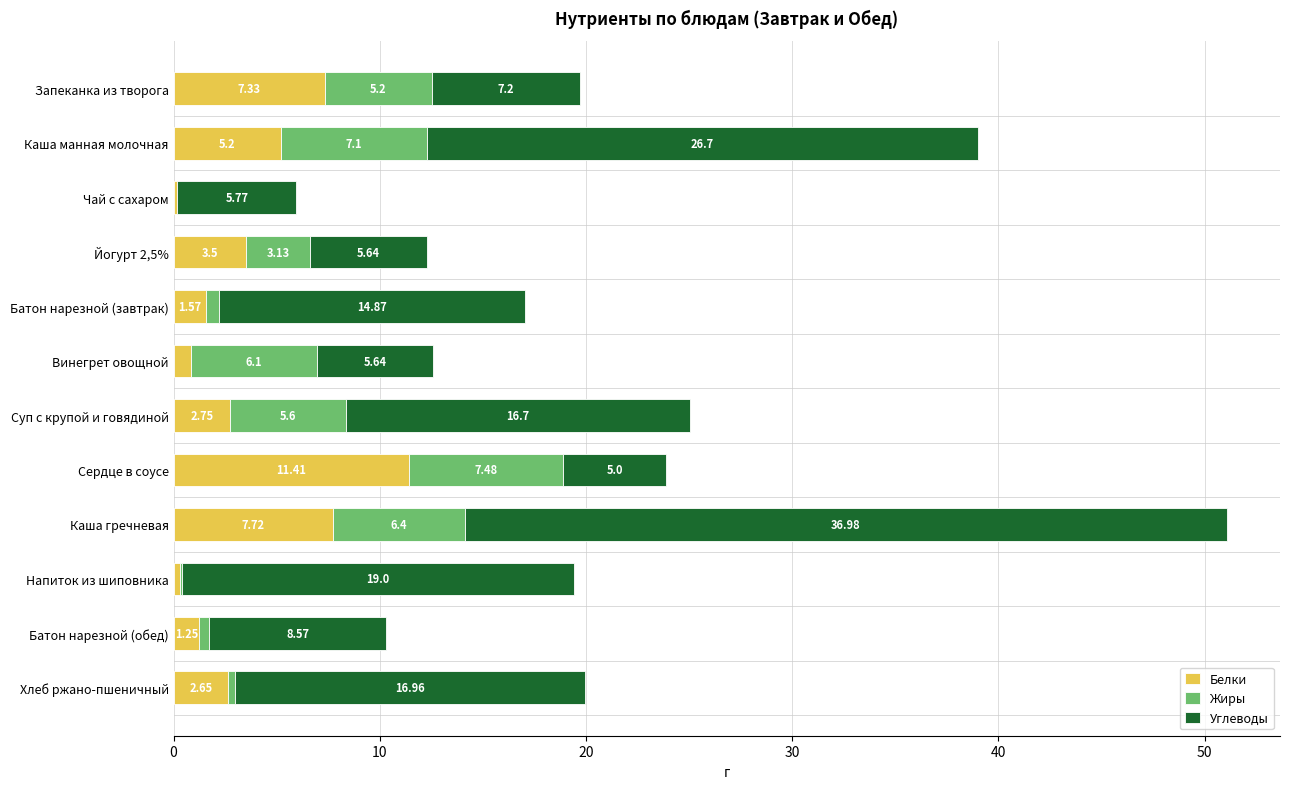

At which category is the sum across all series the highest?

Каша гречневая